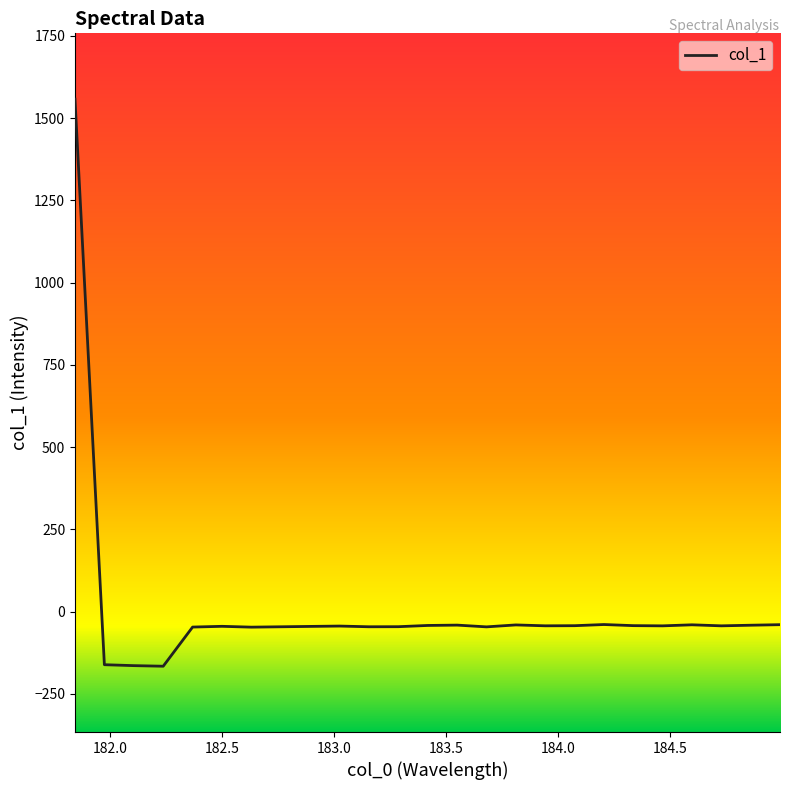

What is the difference between the maximum and minimum values?

1723.5